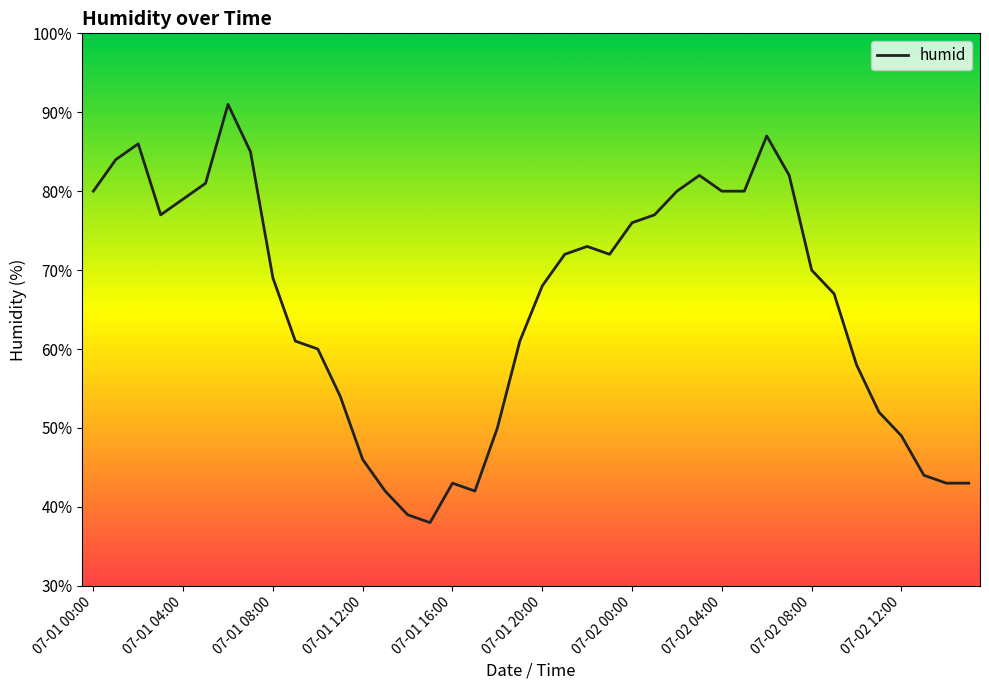

What is the greatest value displayed?

91